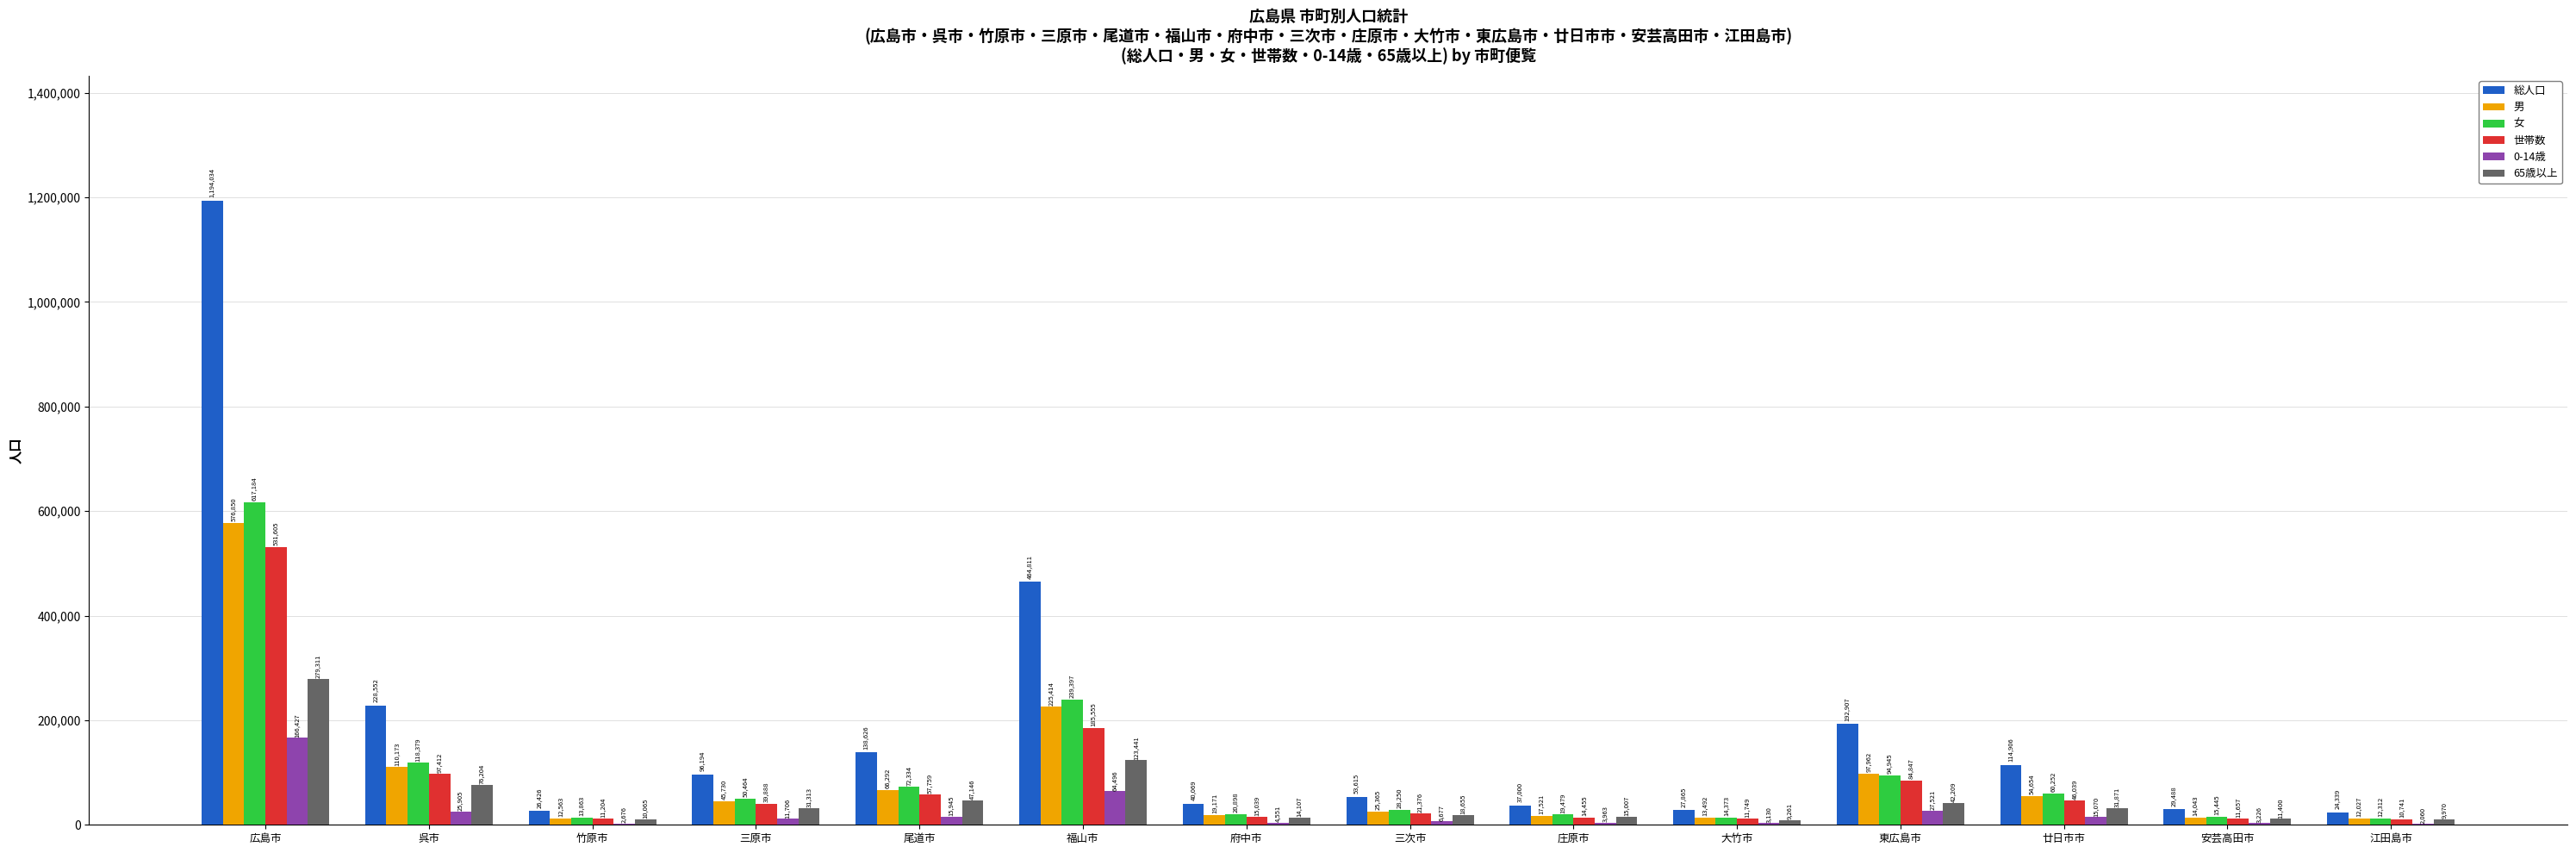

How many distinct data groups are displayed?

6